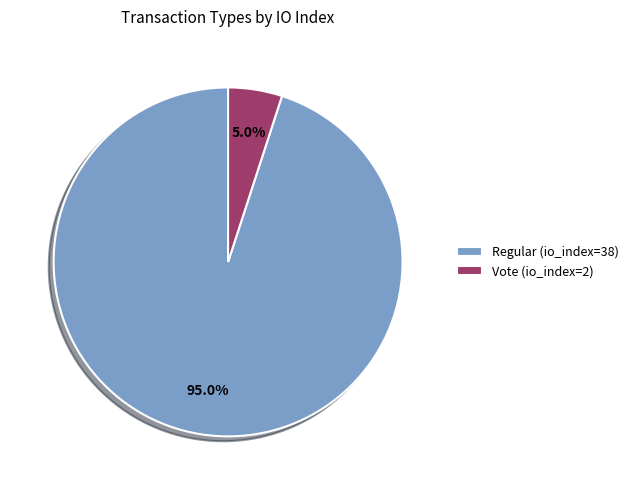

What percentage is NOT represented by Regular (io_index=38)?

5.0%